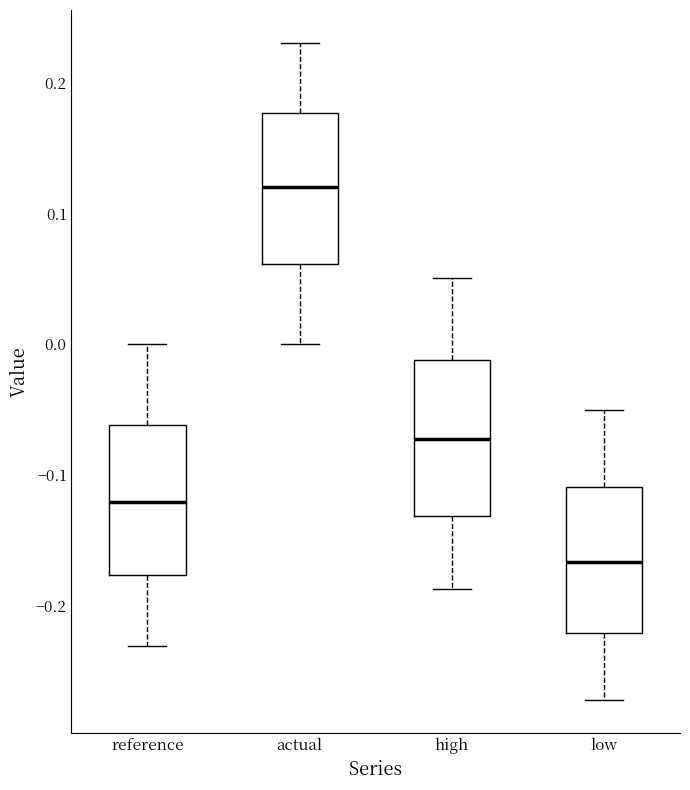

Reading left to right, transcribe this box plot: for each box, give where its median line is, the range the box spans, and where its two whiskers end, as read against the y-axis. The values are not printed on the chart, so give them approximately, as read against the axis.

reference: median -0.12, box -0.18 to -0.06, whiskers -0.23 to 0.00
actual: median 0.12, box 0.06 to 0.18, whiskers 0.00 to 0.23
high: median -0.07, box -0.13 to -0.01, whiskers -0.19 to 0.05
low: median -0.17, box -0.22 to -0.11, whiskers -0.27 to -0.05